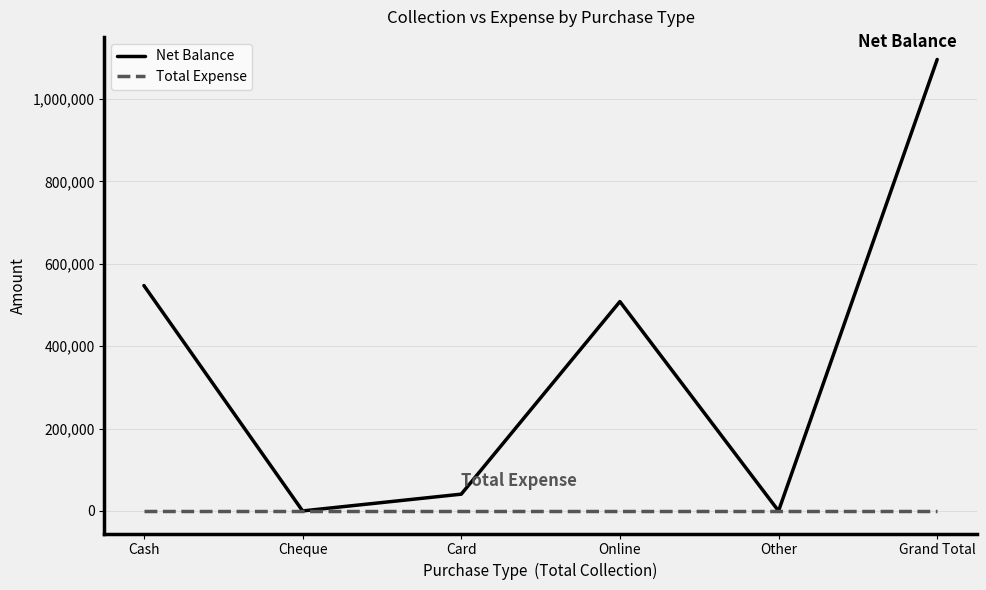

What is the highest value of the Net Balance series?

1095800